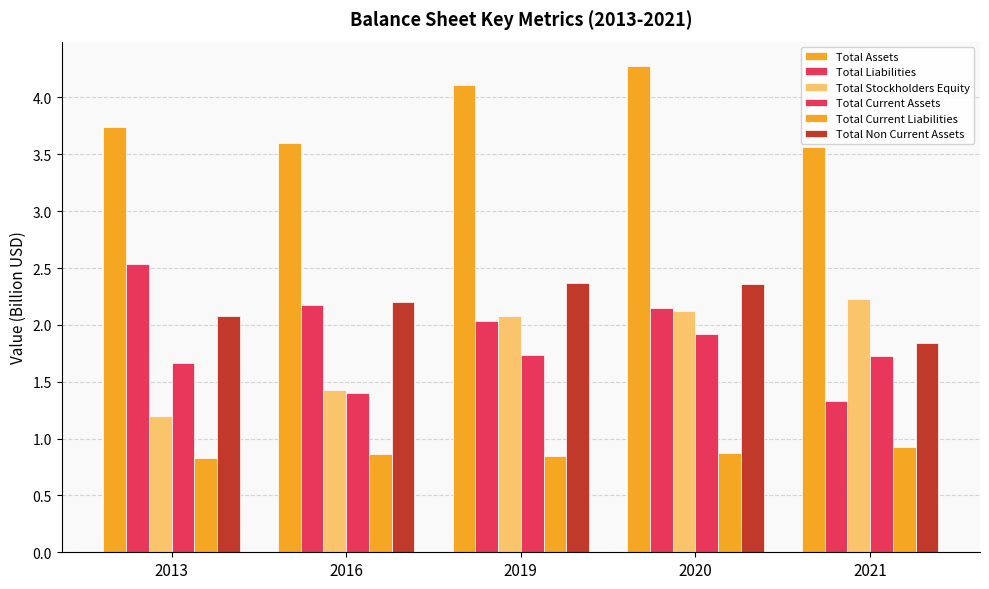

Is it true that Total Stockholders Equity equals 2.1 at 2019?

True